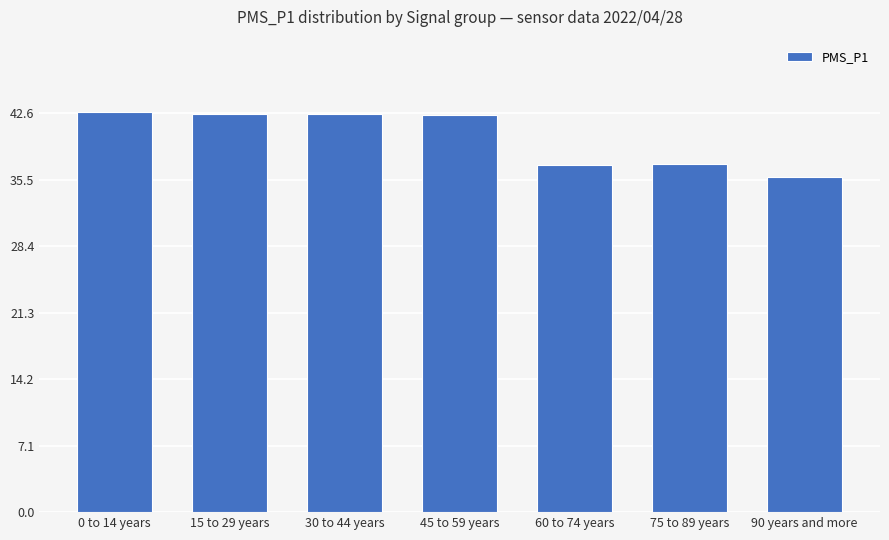

What is the change in value from 0 to 14 years to 45 to 59 years?

-0.4